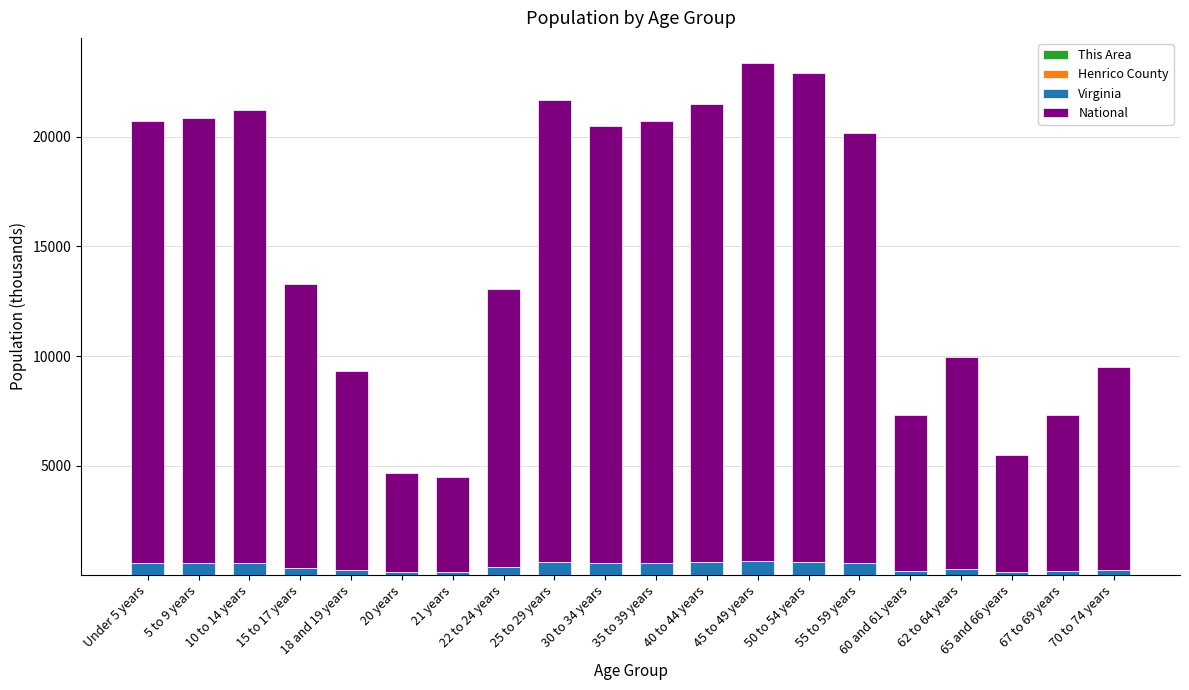

Does the chart contain stacked bars?

Yes